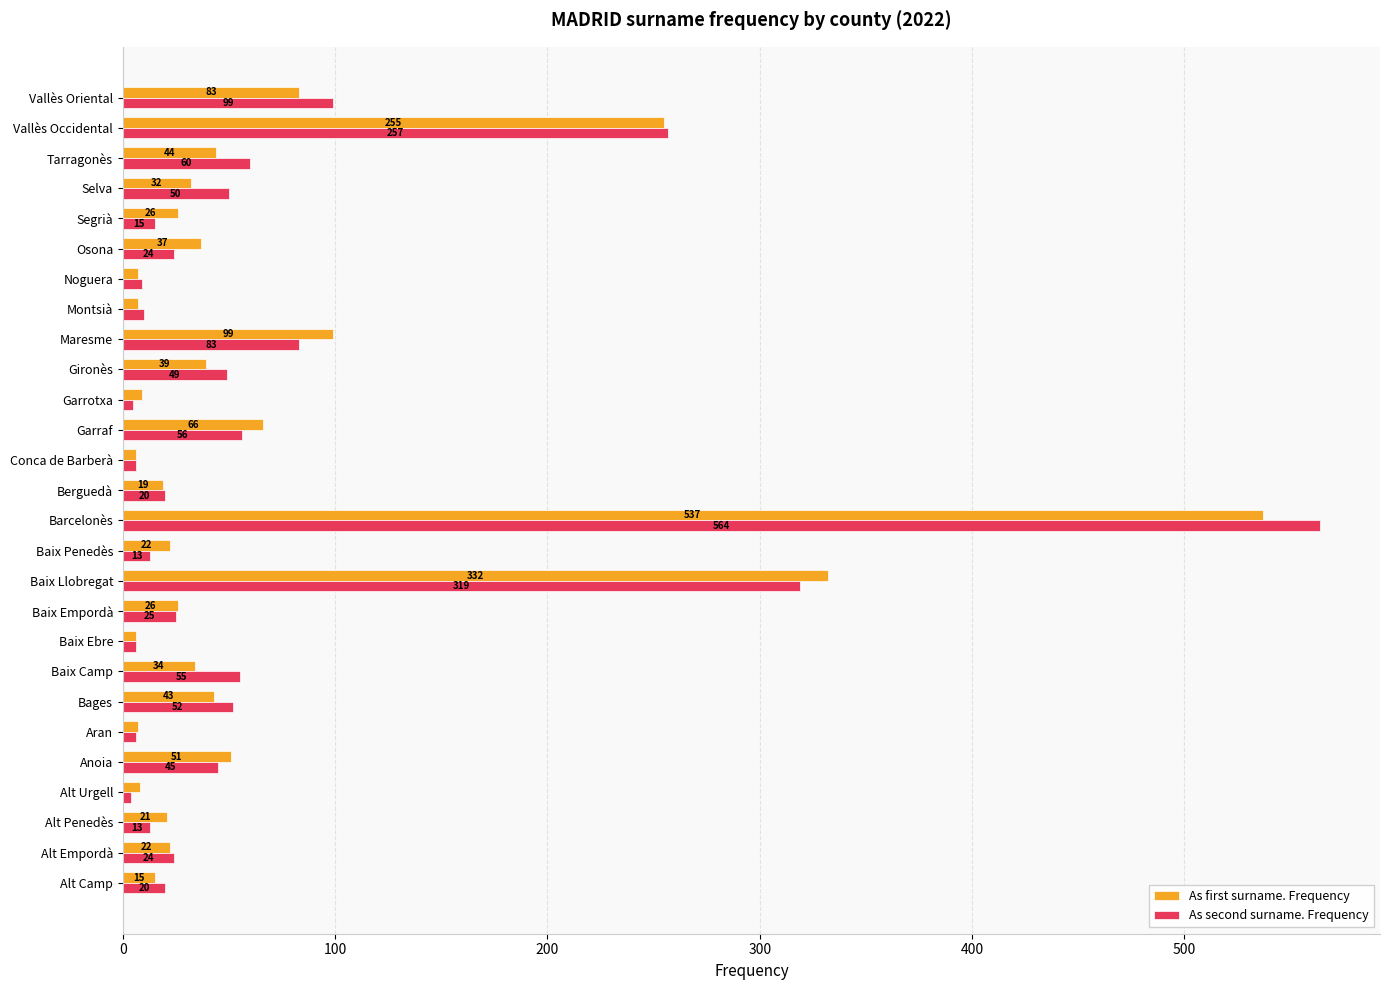

What value does the As second surname. Frequency series have at Alt Penedès, to the nearest 10?

10